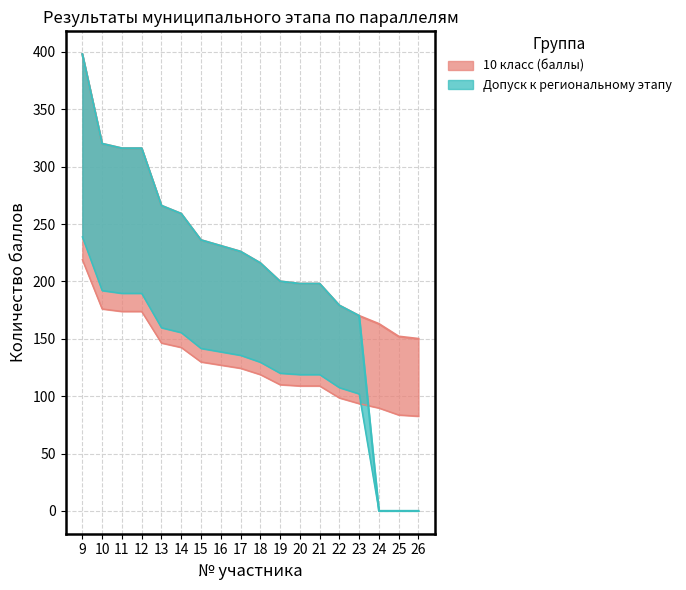

What is the difference between the maximum and minimum values in the Допуск series?

398